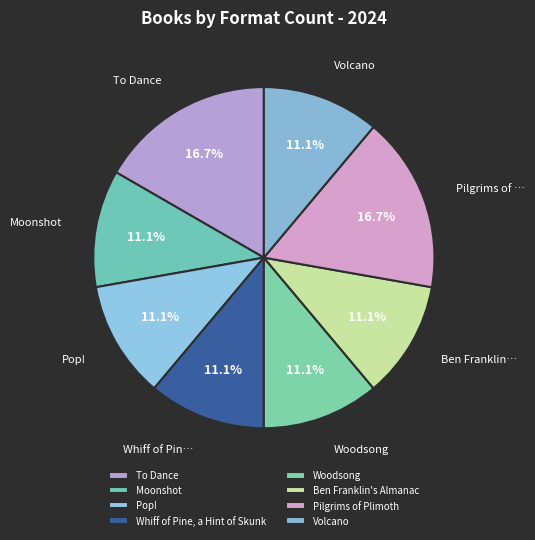

To the nearest percent, what portion does To Dance represent?

17%